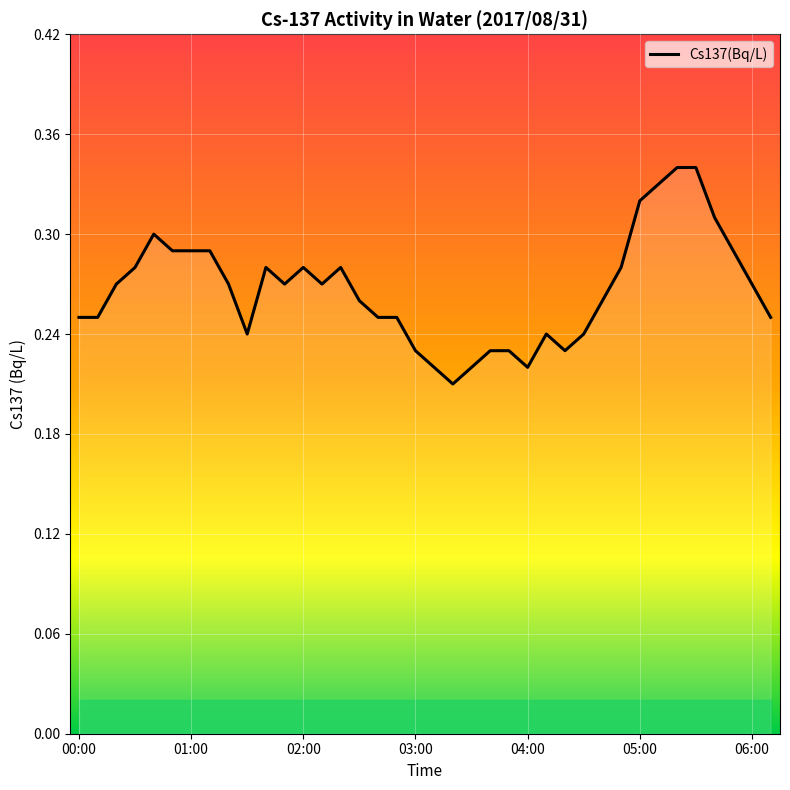

At which category does the chart reach its peak across all series?

32